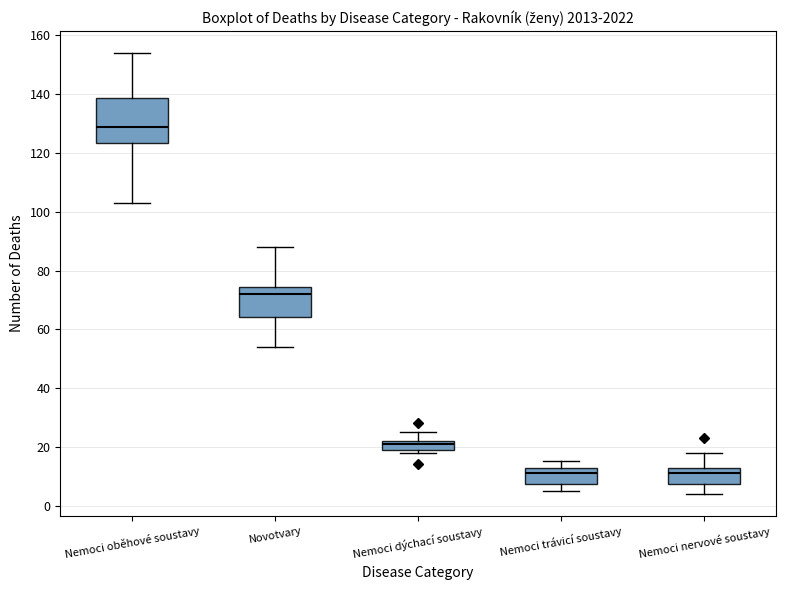

Reading left to right, transcribe this box plot: for each box, give where its median line is, the range the box spans, and where its two whiskers end, as read against the y-axis. The values are not printed on the chart, so give them approximately, as read against the axis.

Nemoci oběhové soustavy: median 130, box 124 to 138, whiskers 104 to 154
Novotvary: median 72, box 64 to 74, whiskers 54 to 88
Nemoci dýchací soustavy: median 22 (just below the box's upper edge), box 20 to 22, whiskers 18 to 26
Nemoci trávicí soustavy: median 12 (just below the box's upper edge), box 8 to 12, whiskers 6 to 16
Nemoci nervové soustavy: median 12 (just below the box's upper edge), box 8 to 12, whiskers 4 to 18